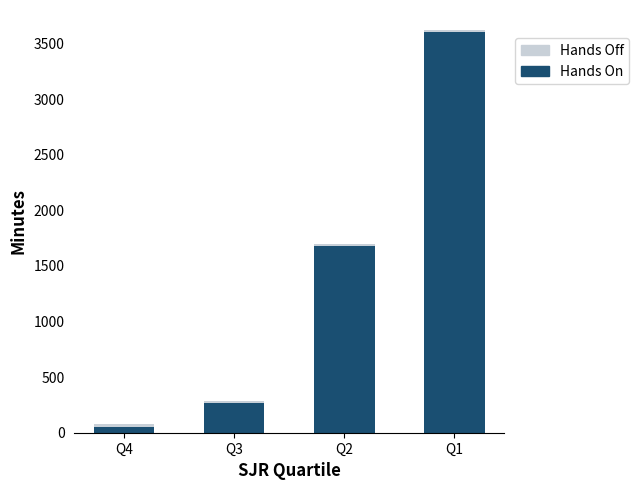

Which category has the lowest value in the Hands On series?

Q4